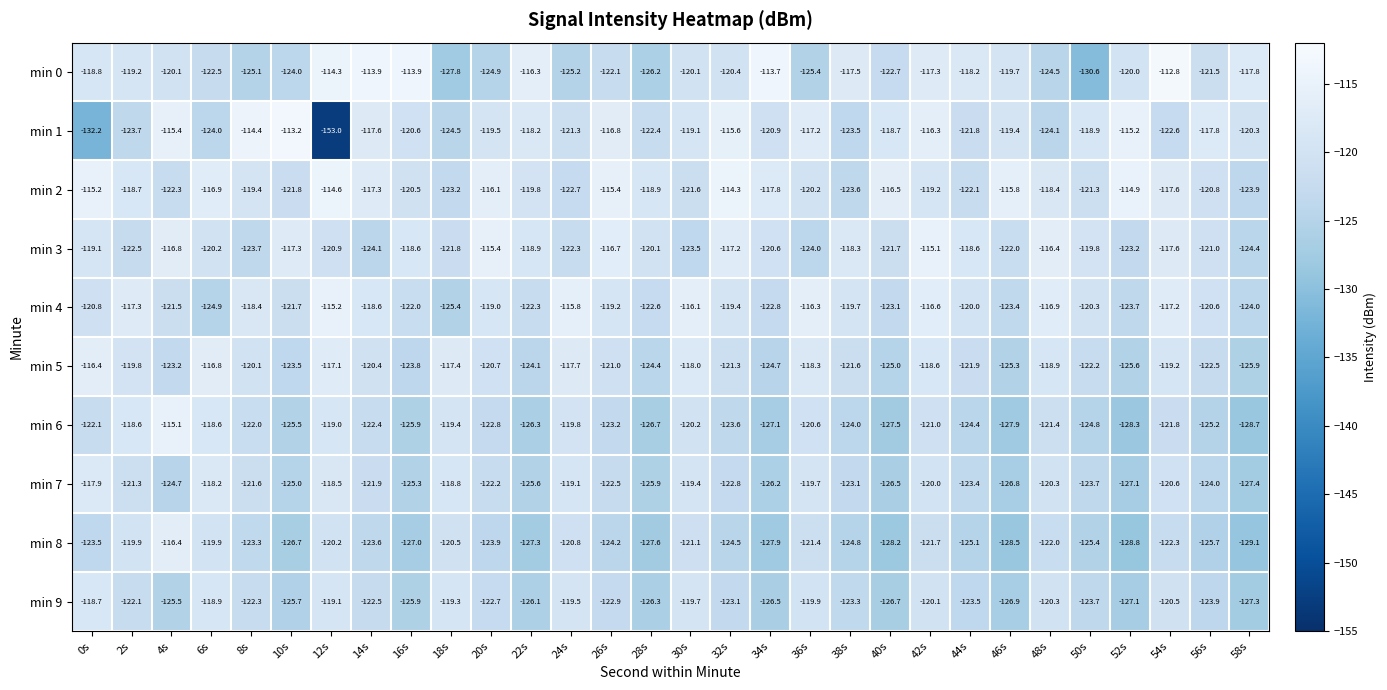

What is the difference between the min 5 values at 32s and 12s?

4.2